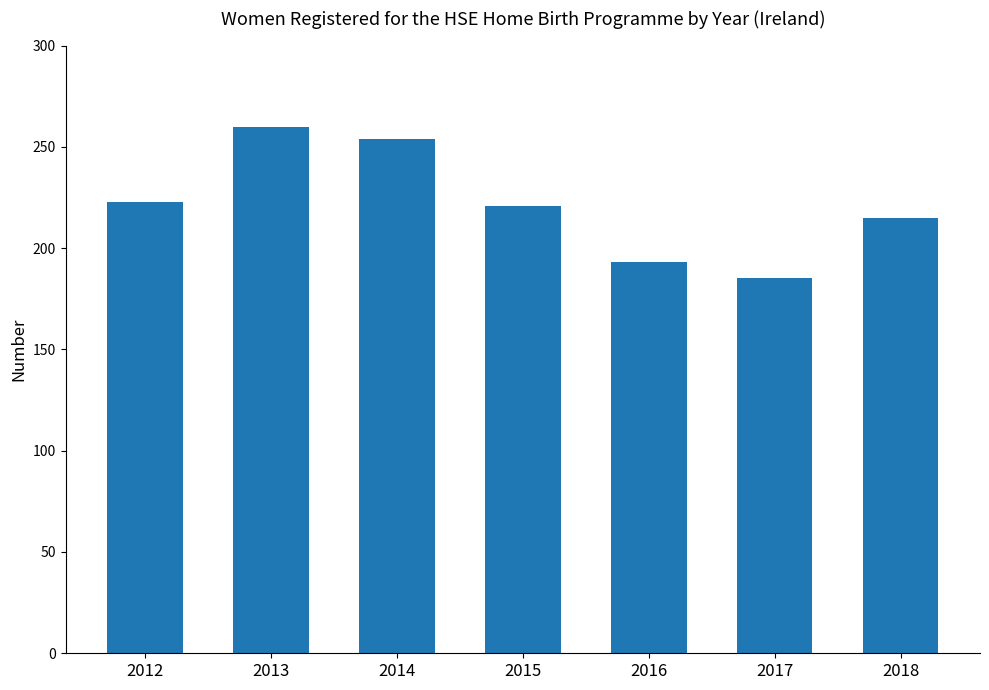

How many series are shown in this chart?

1